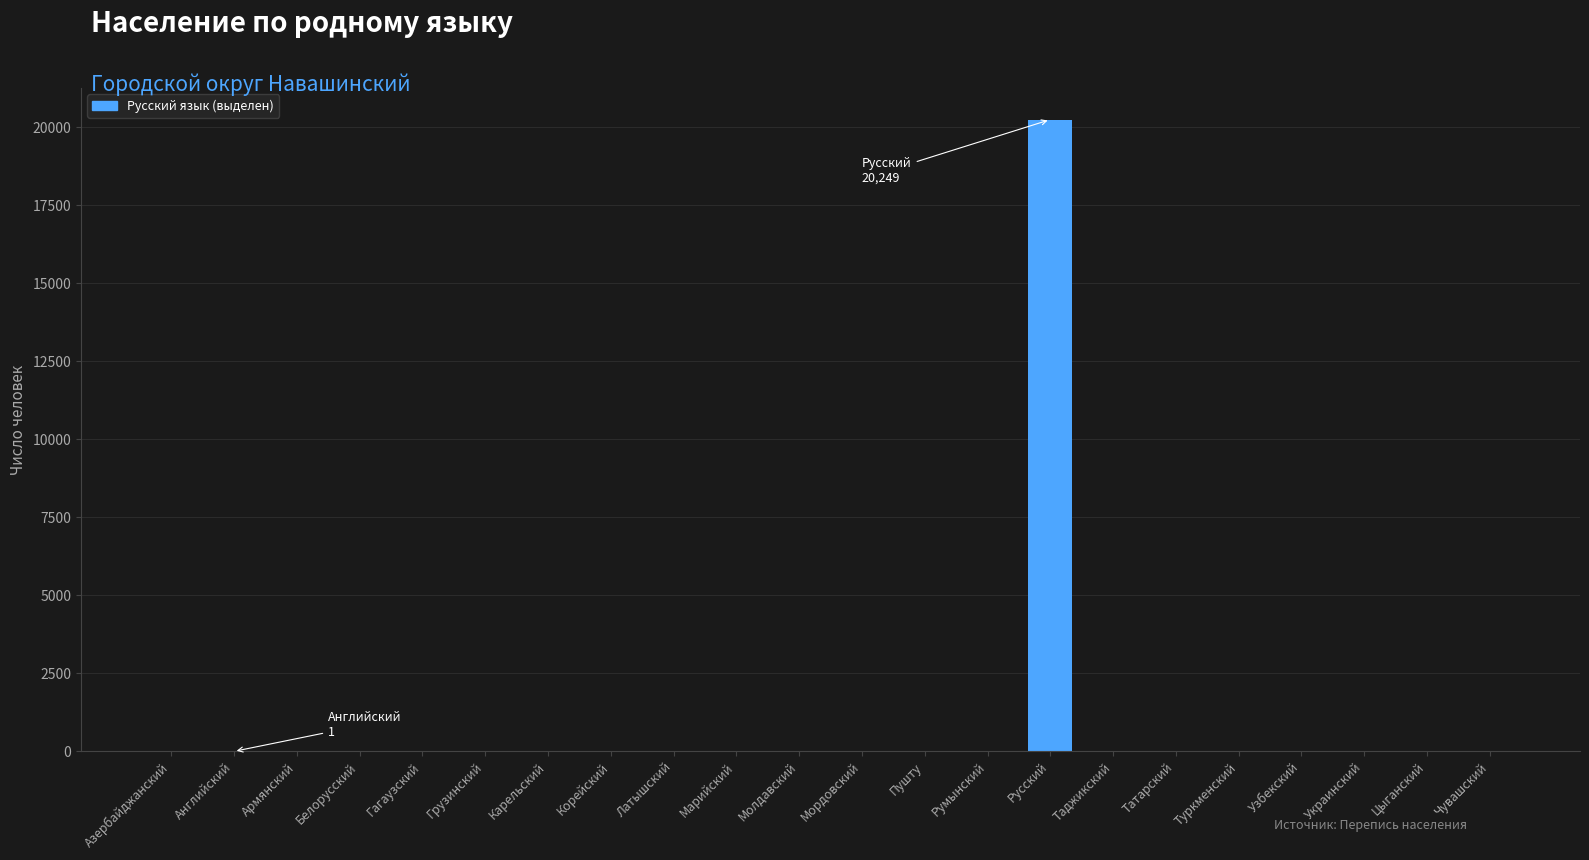

What is the ratio of the value at Пушту to the value at Мордовский?

0.2